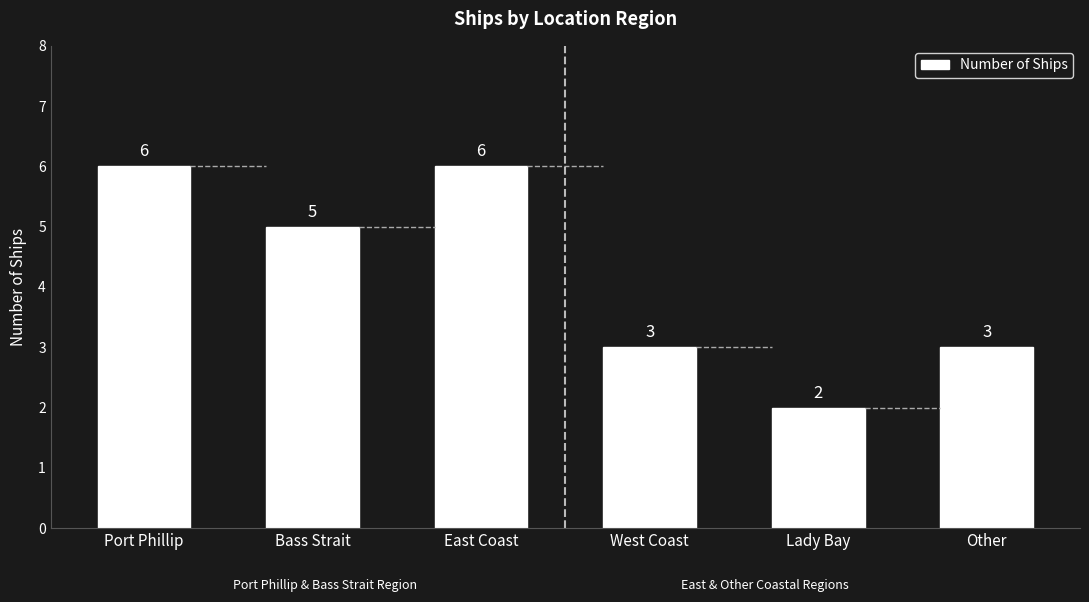

How many values are below 5?

3